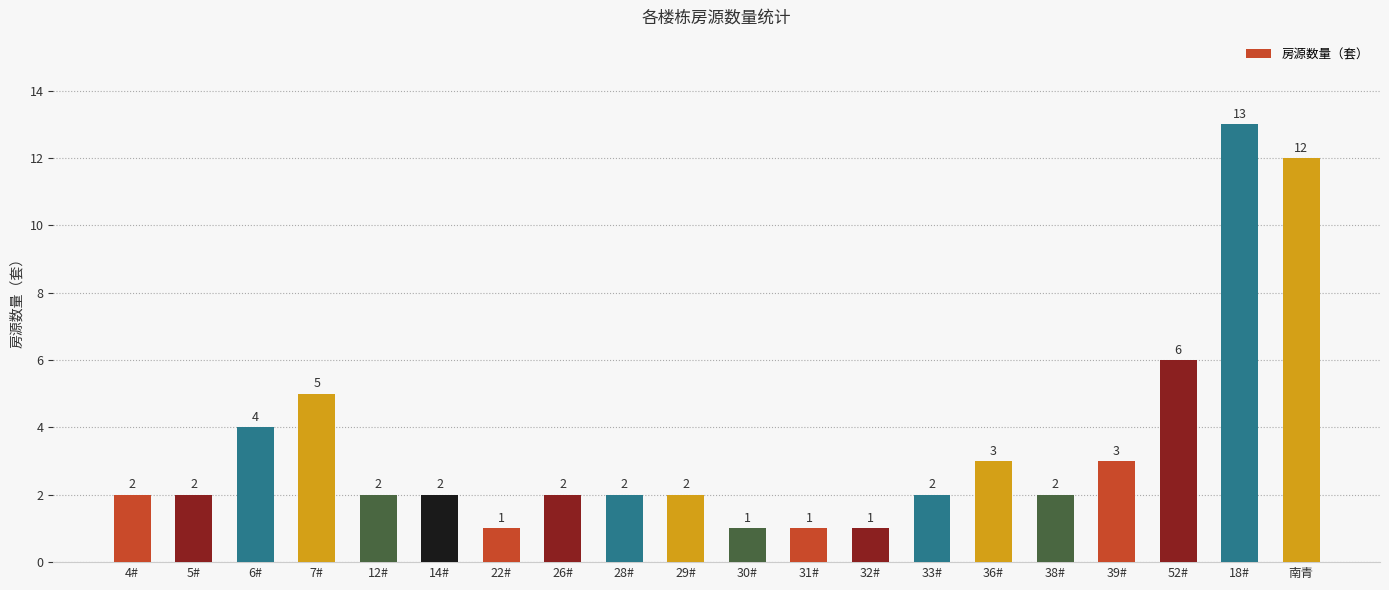

The chart shows a value of 3 at 39#. True or false?

True